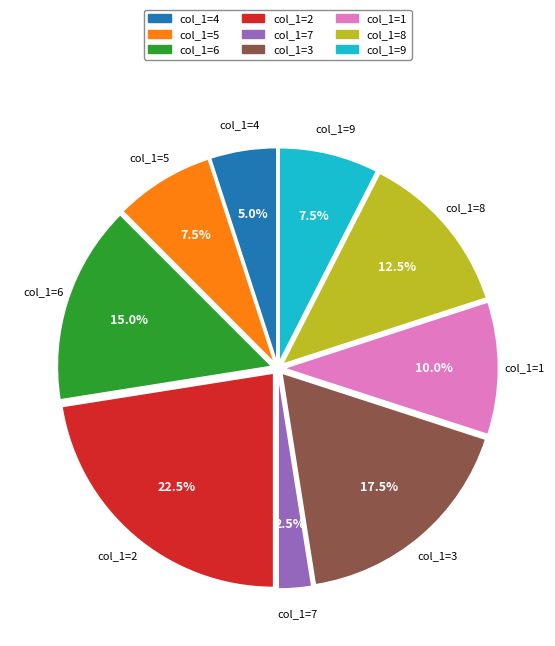

How many slices are in this pie chart?

9